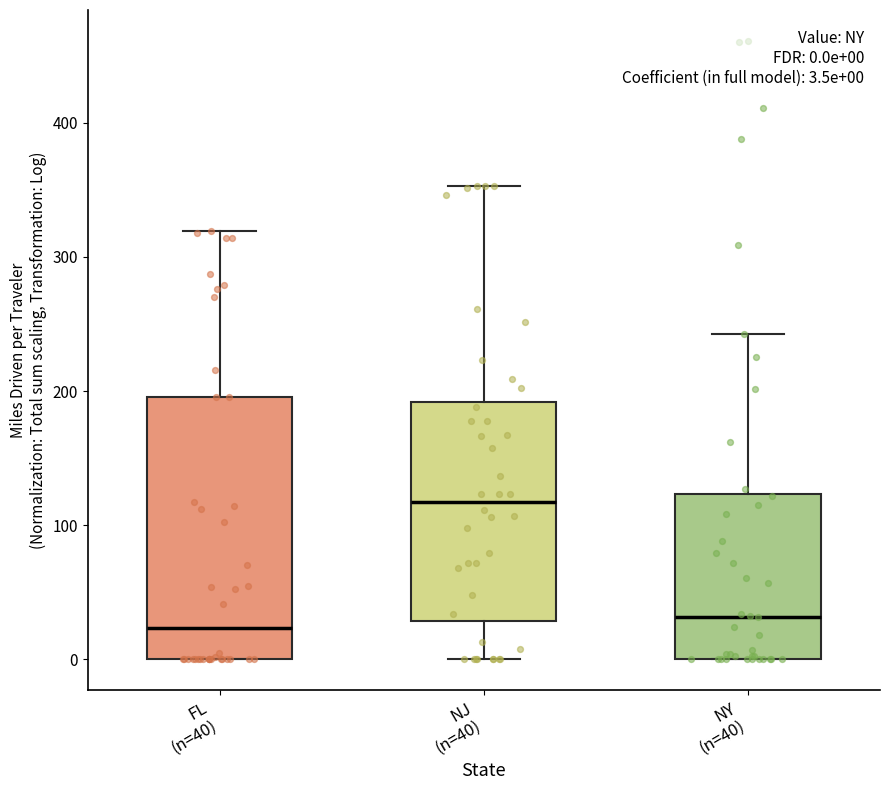

Comparing the boxes themselves (not the whiskers), which one is the tallest?

FL (n=40)